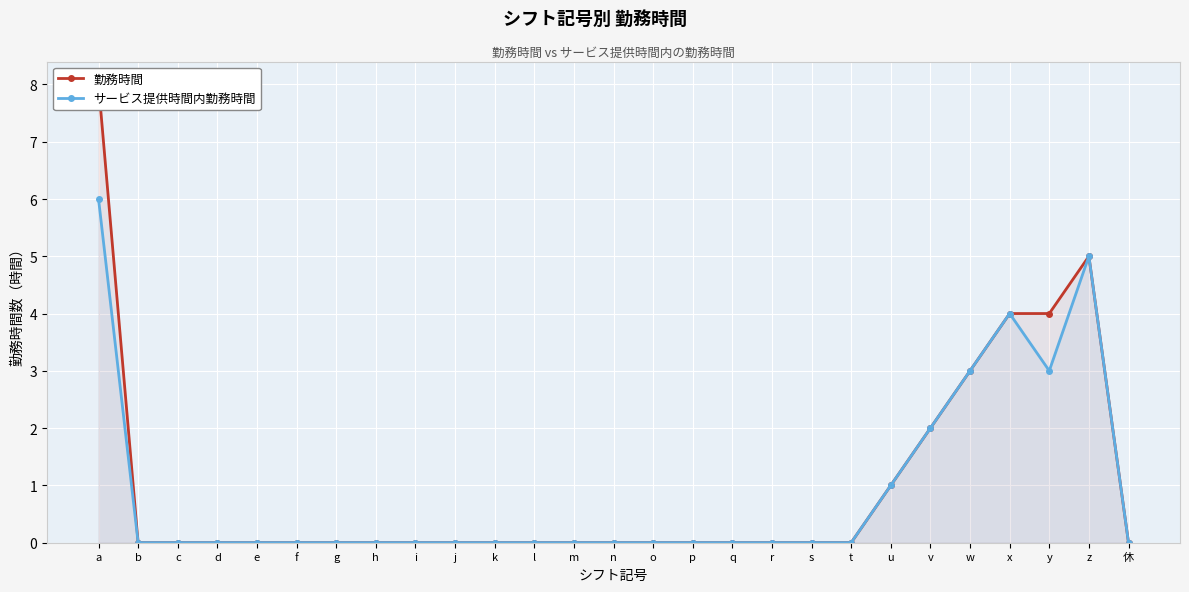

How many lines are shown in the chart?

2